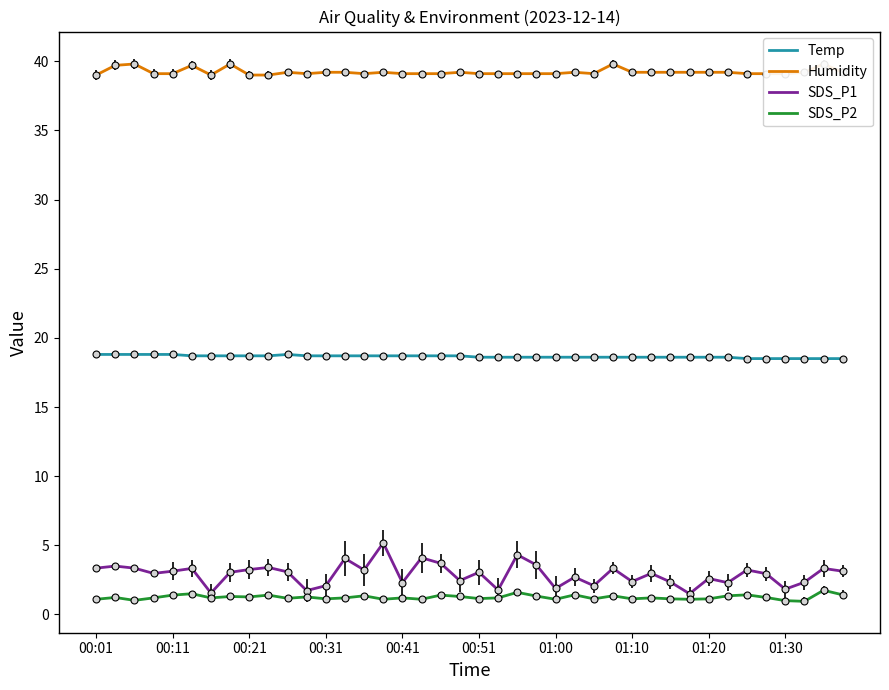

Is the value of SDS_P1 at 00:31 greater than the value of Temp at 00:41?

No